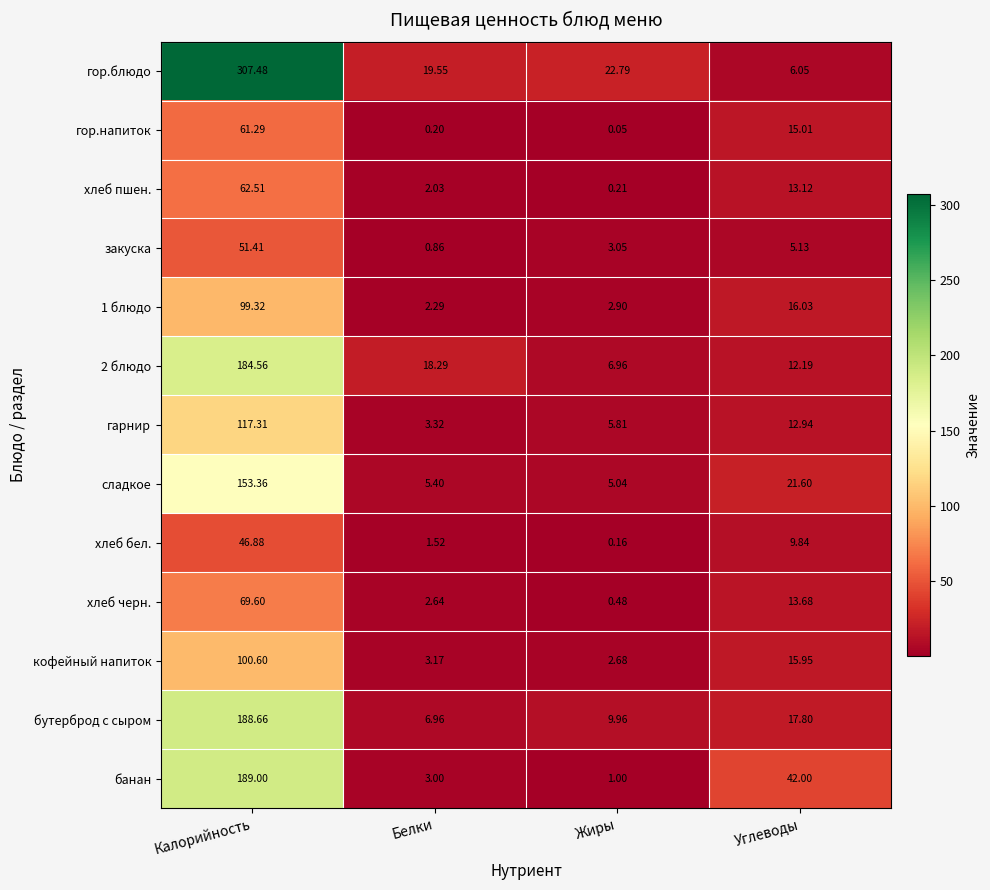

Where is гор.напиток nearest to the value 30?

Углеводы